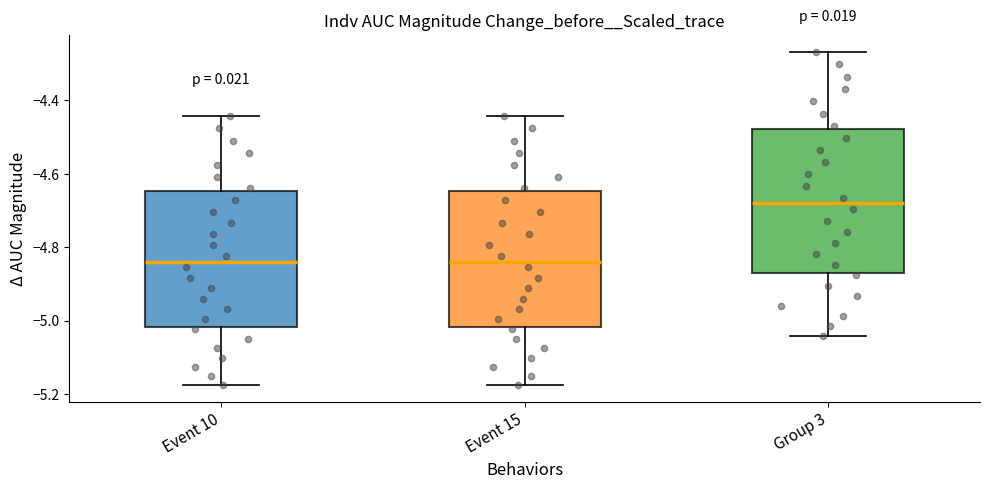

Reading left to right, read every box against the y-axis: the position of its median line, the range the box covers, and the ends of its whiskers. The values are not printed on the chart, so give them approximately, as read against the axis.

Event 10: median -4.84, box -5.02 to -4.64, whiskers -5.18 to -4.44
Event 15: median -4.84, box -5.02 to -4.64, whiskers -5.18 to -4.44
Group 3: median -4.68, box -4.86 to -4.48, whiskers -5.04 to -4.26